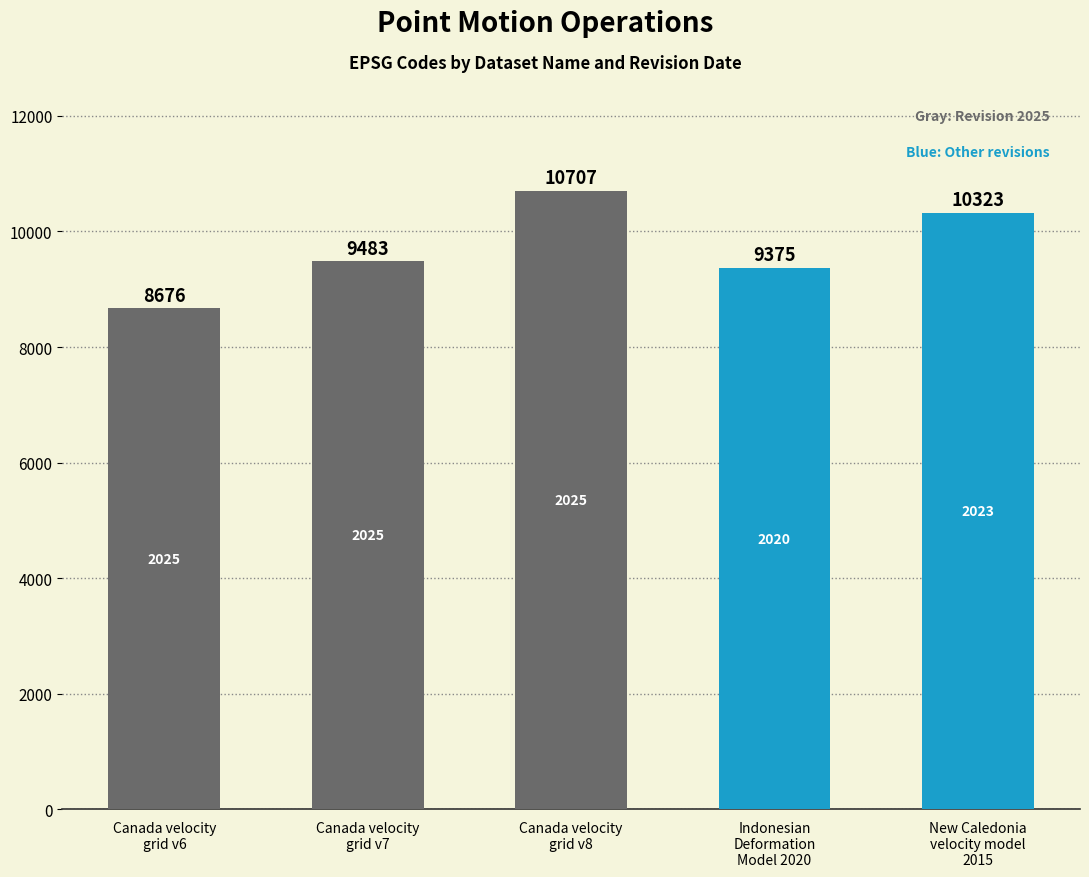

How many data points are less than 9483?

2